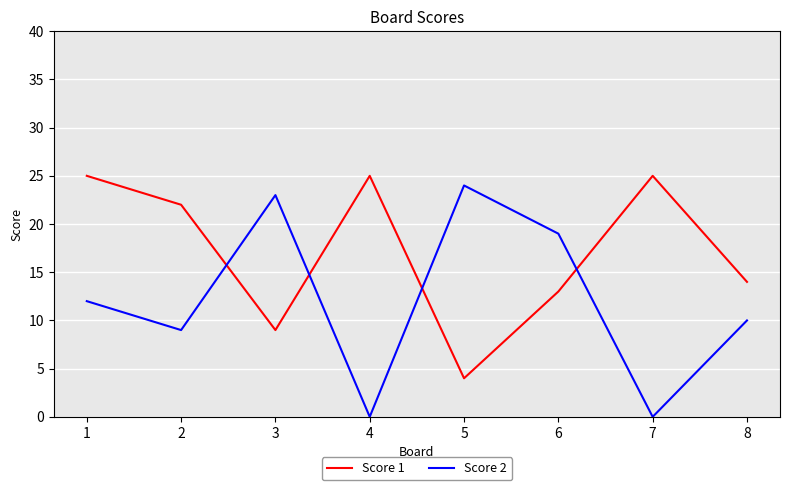

Is the value of Score 1 at 7 greater than the value of Score 2 at 8?

Yes